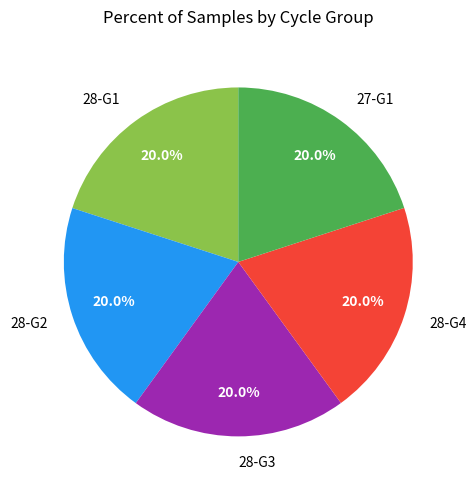

What is the ratio of the value at 28-G2 to the value at 28-G3?

1.0